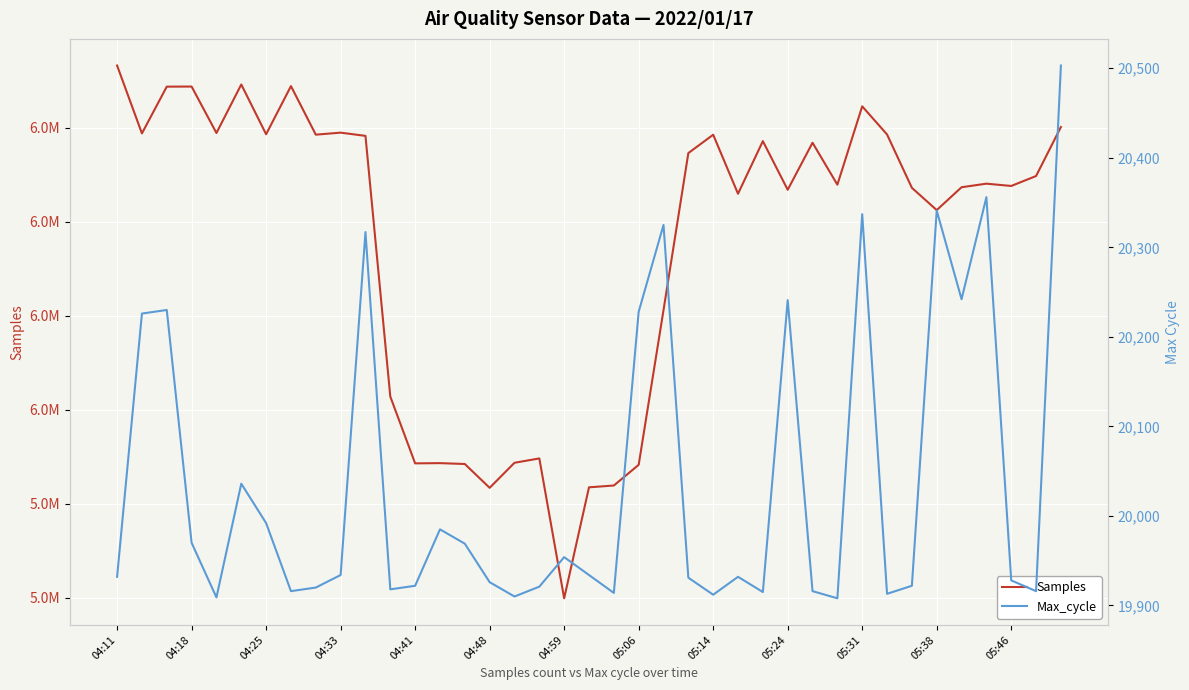

Read the Samples value at 17.

5974148